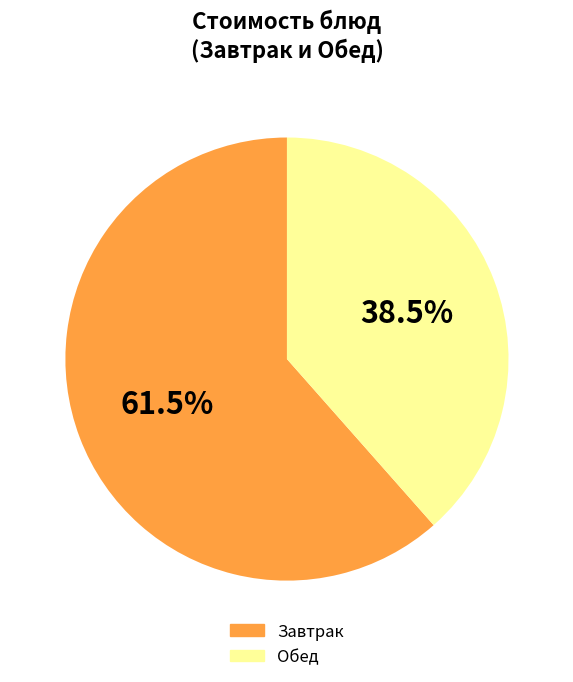

What is the largest slice in the pie chart?

Завтрак